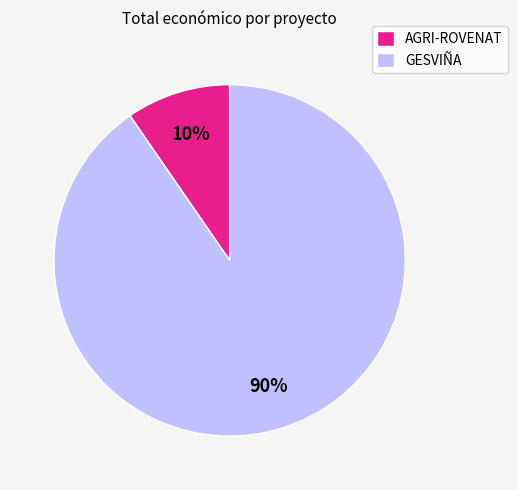

Combined, do GESVIÑA and AGRI-ROVENAT account for over 50%?

Yes